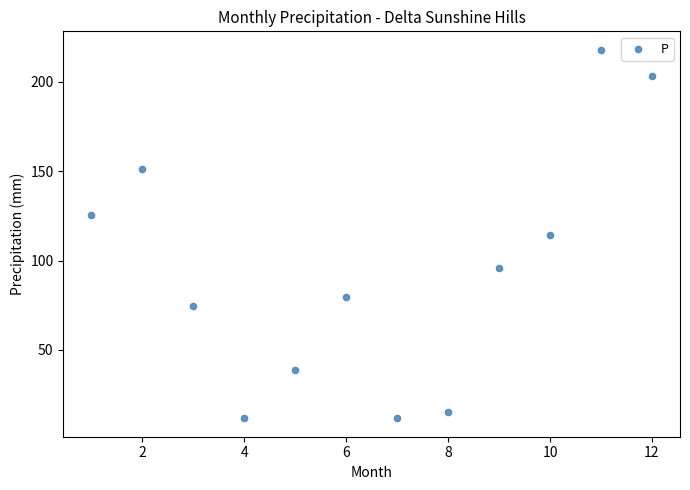

What is the range of X values (max minus min)?

11.0